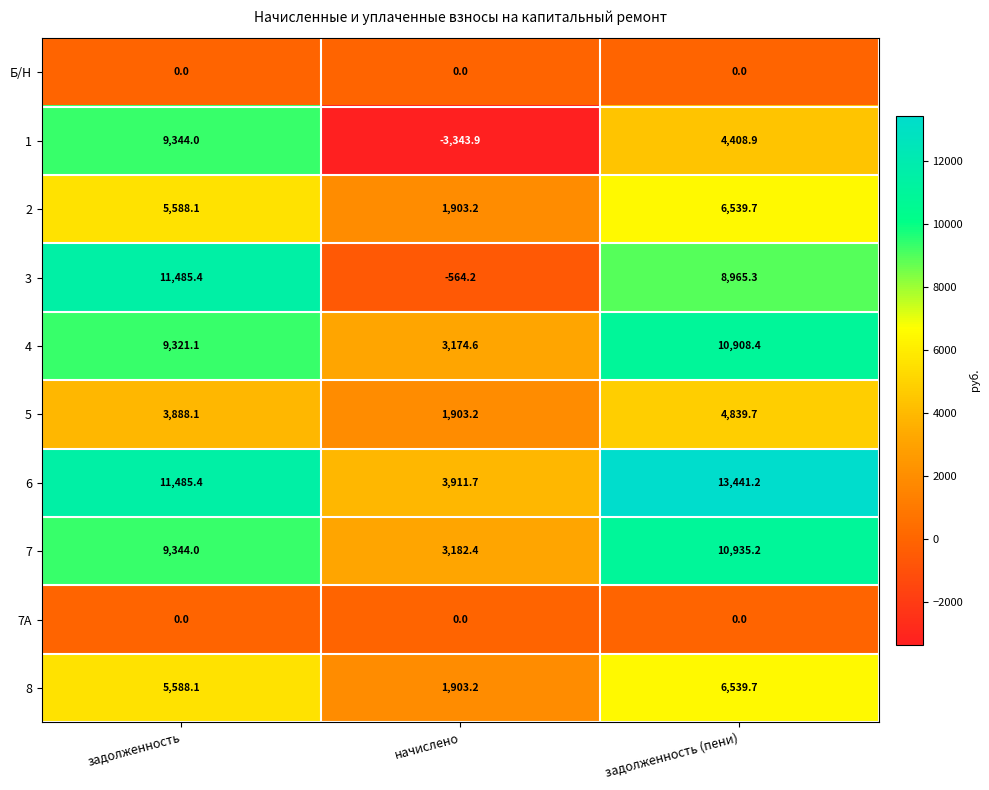

Where does the 3 series first go above 8965?

задолженность